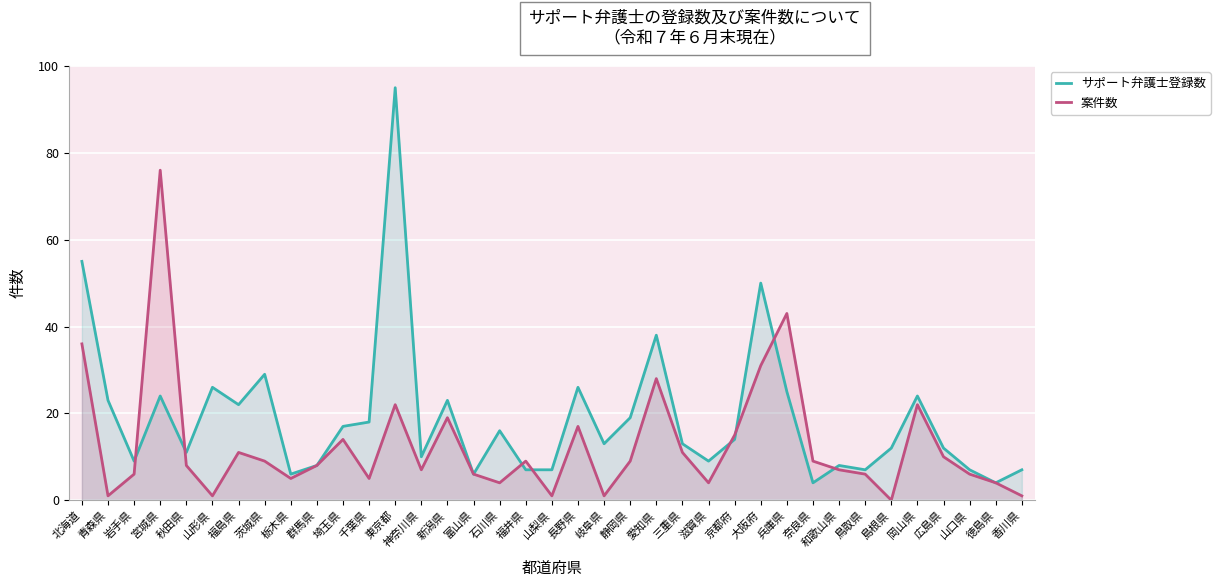

What is the difference between the second highest and second lowest values in the 案件数 series?

42